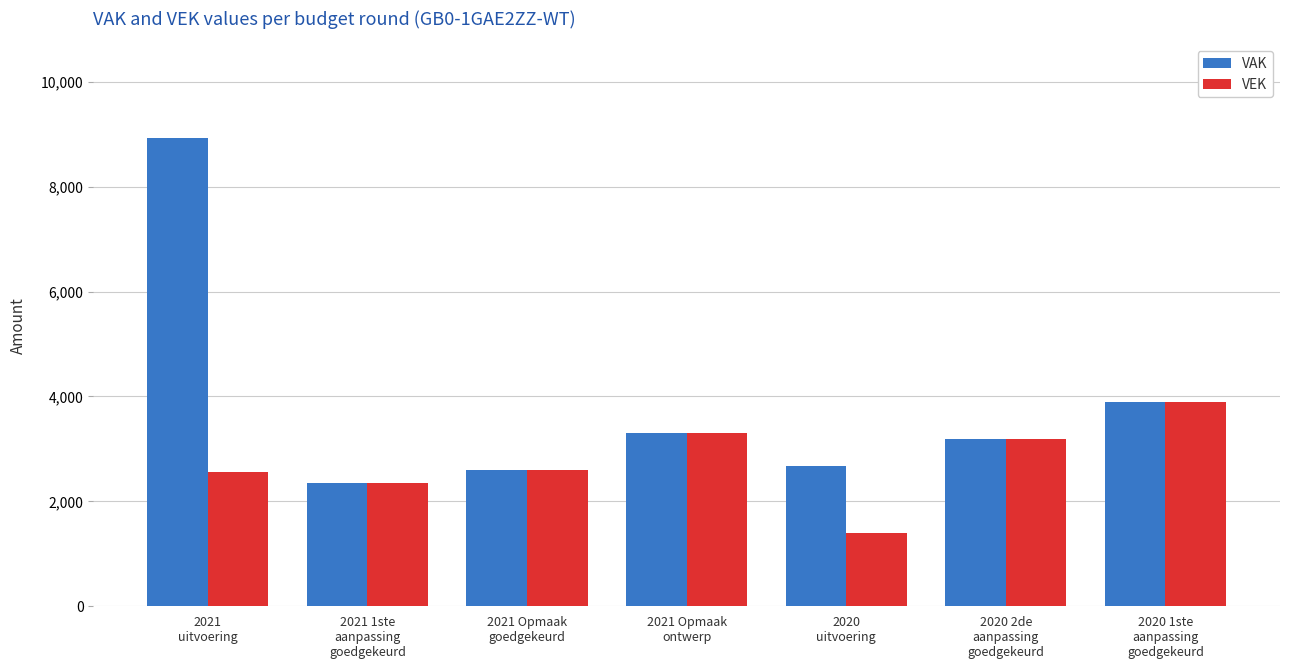

How many data points does each series have?

7